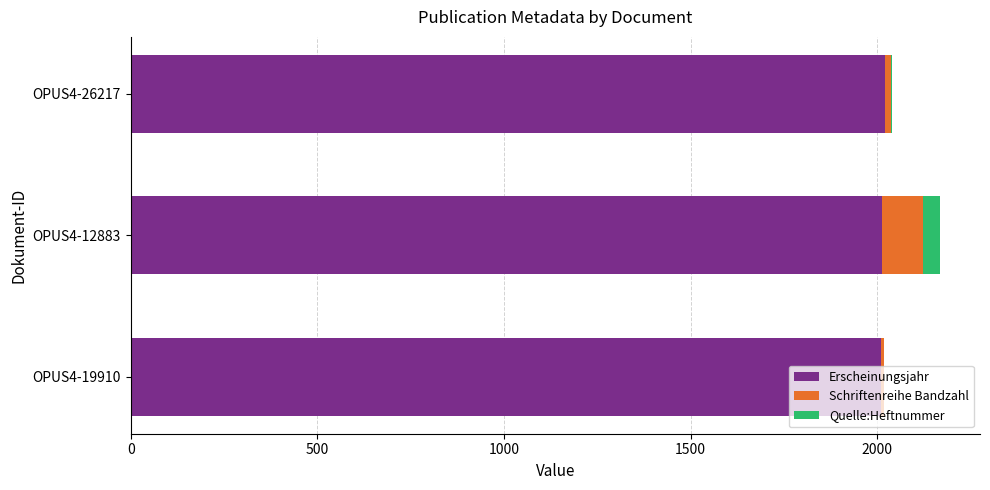

The value of Erscheinungsjahr at OPUS4-12883 is 3335. True or false?

False